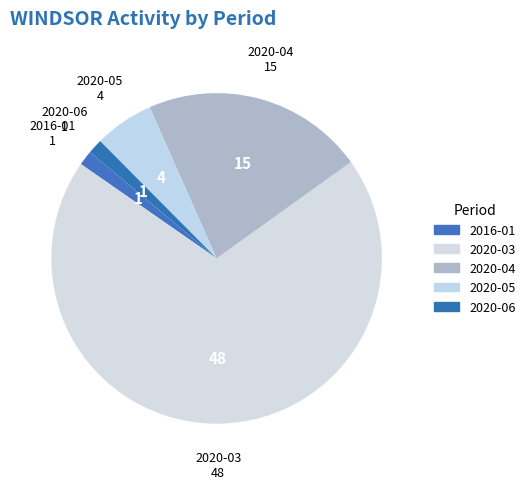

How many segments does this pie chart have?

5